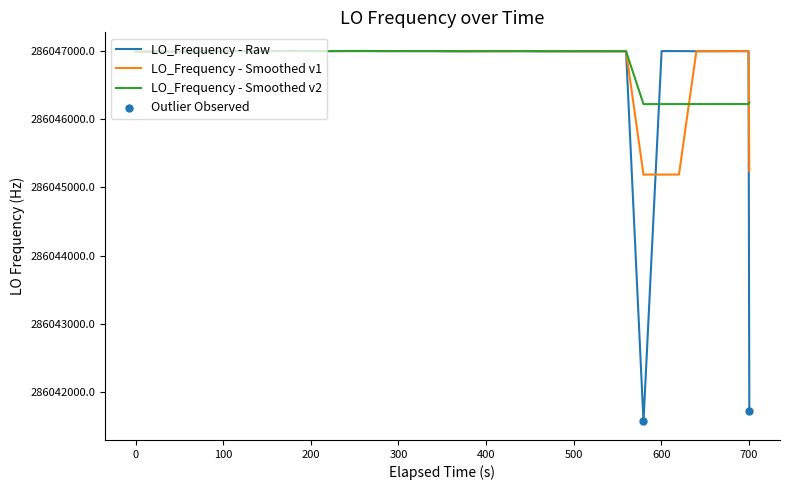

What is the greatest value displayed?

286047001.1